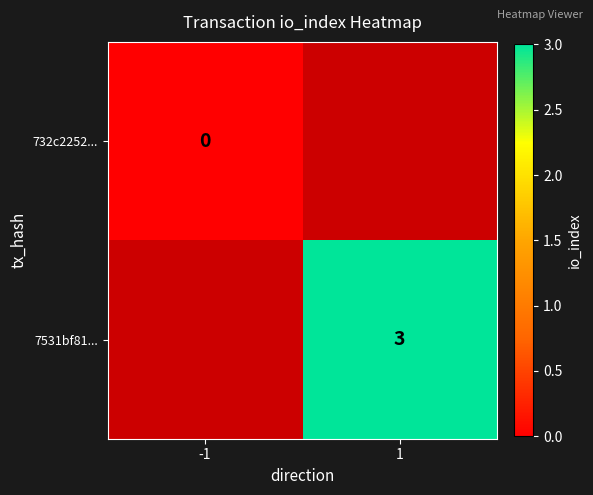

At which category does the chart reach its peak across all series?

1